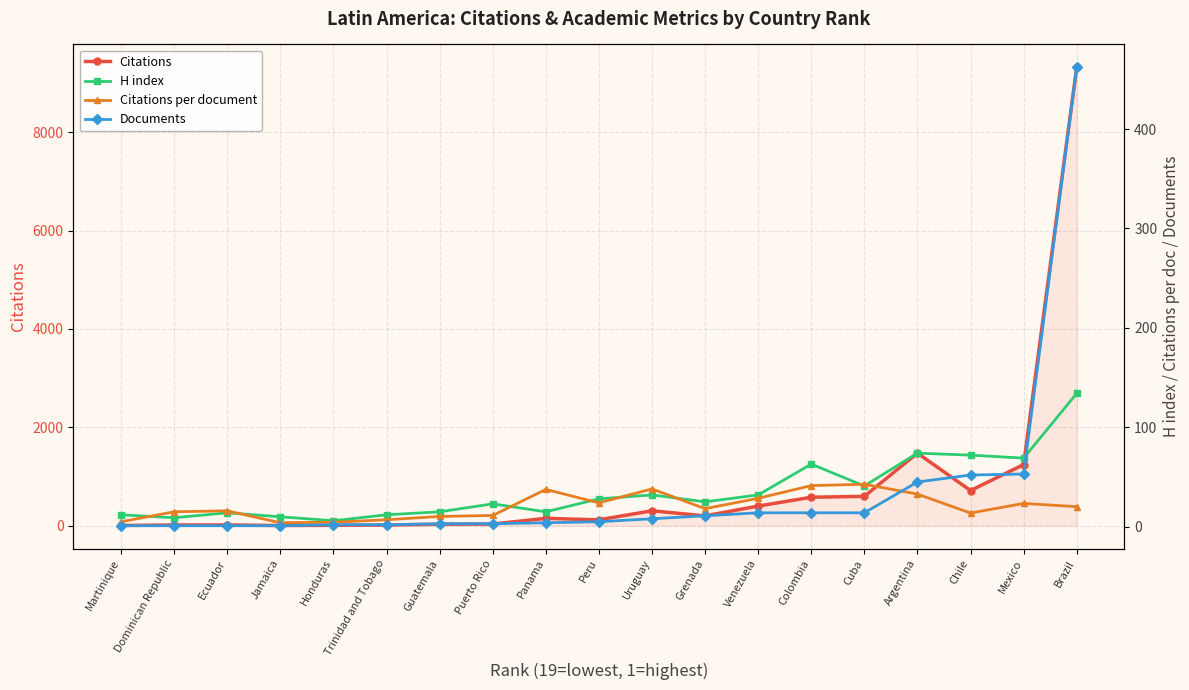

The value of Citations per document at Peru is 40.8. True or false?

False